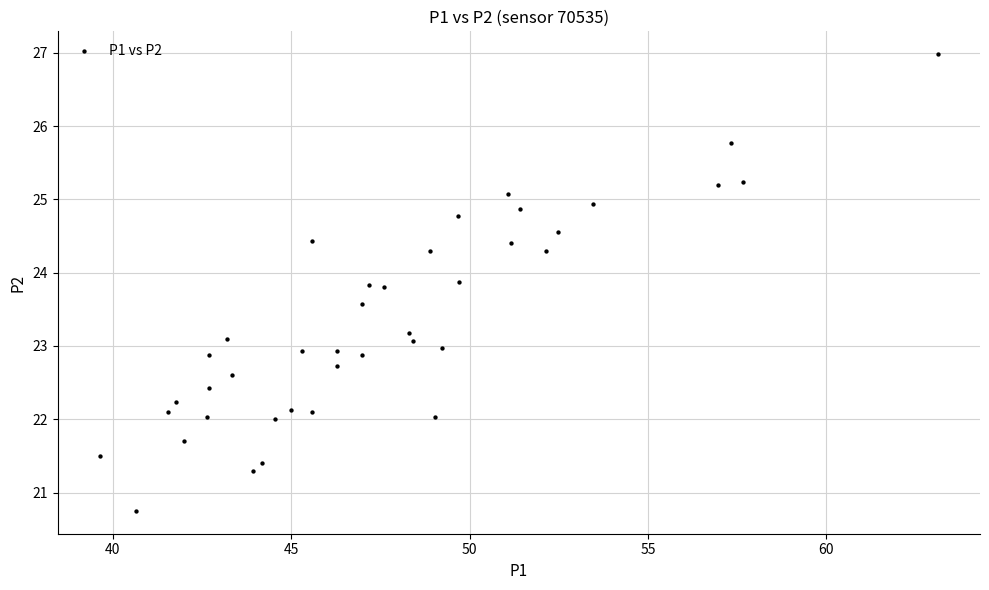

What is the range of Y values (max minus min)?

6.2